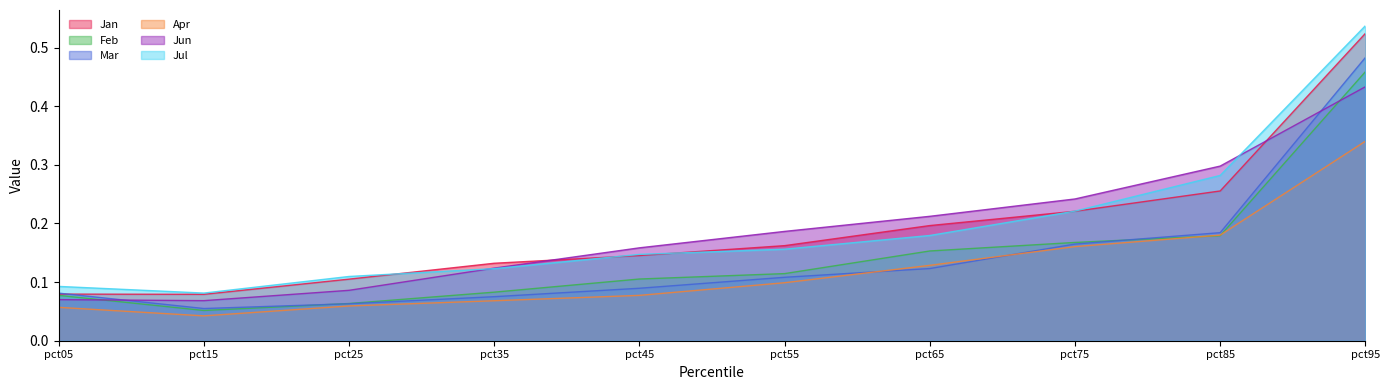

Does the chart have visible grid lines?

No